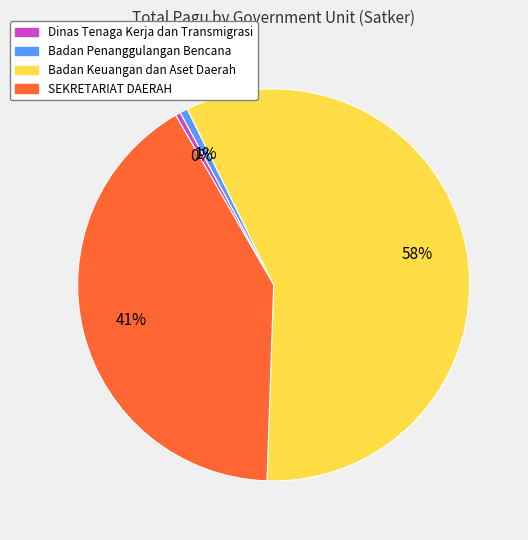

Is there any slice that represents more than half of the pie?

Yes